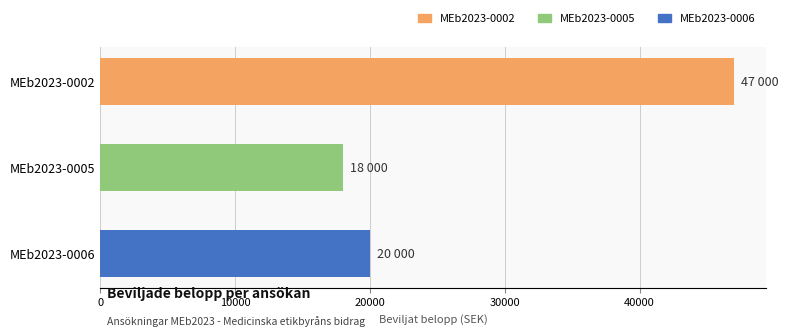

The value at MEb2023-0005 is 18000. True or false?

True